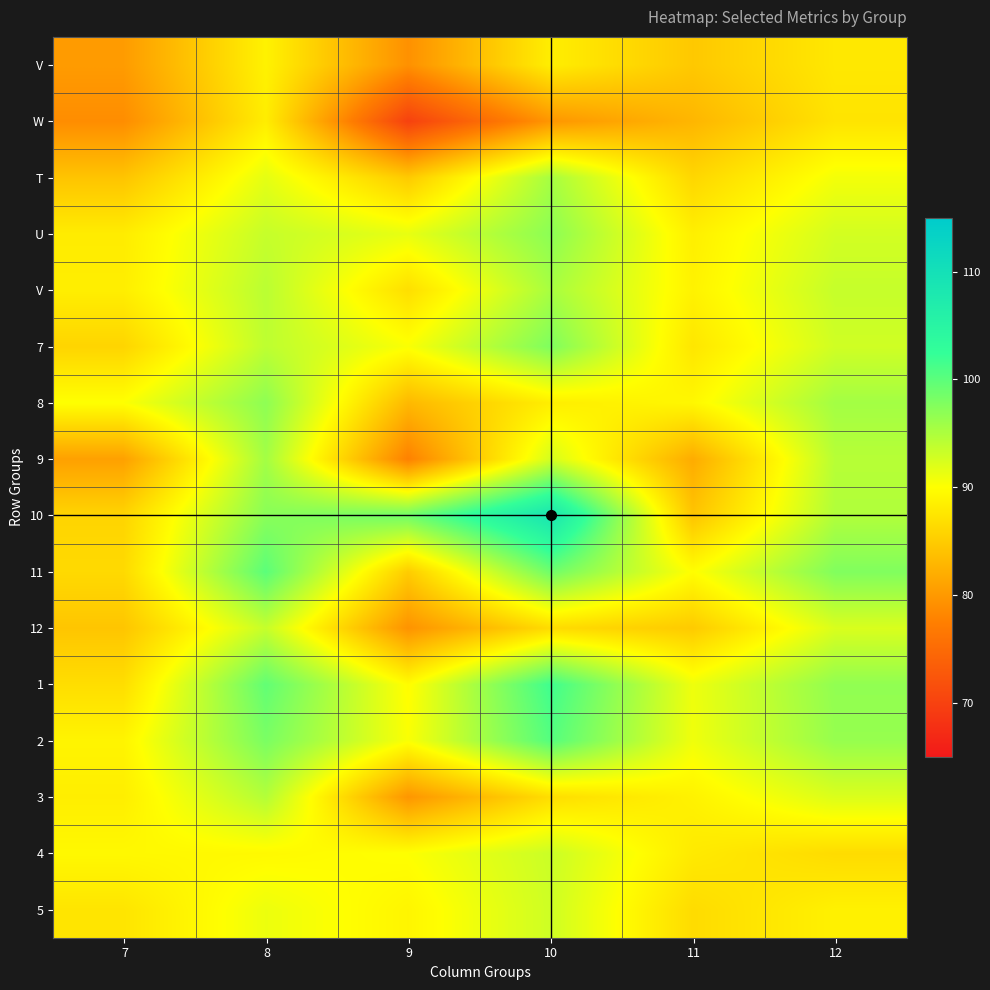

How many categories are shown in the chart?

6